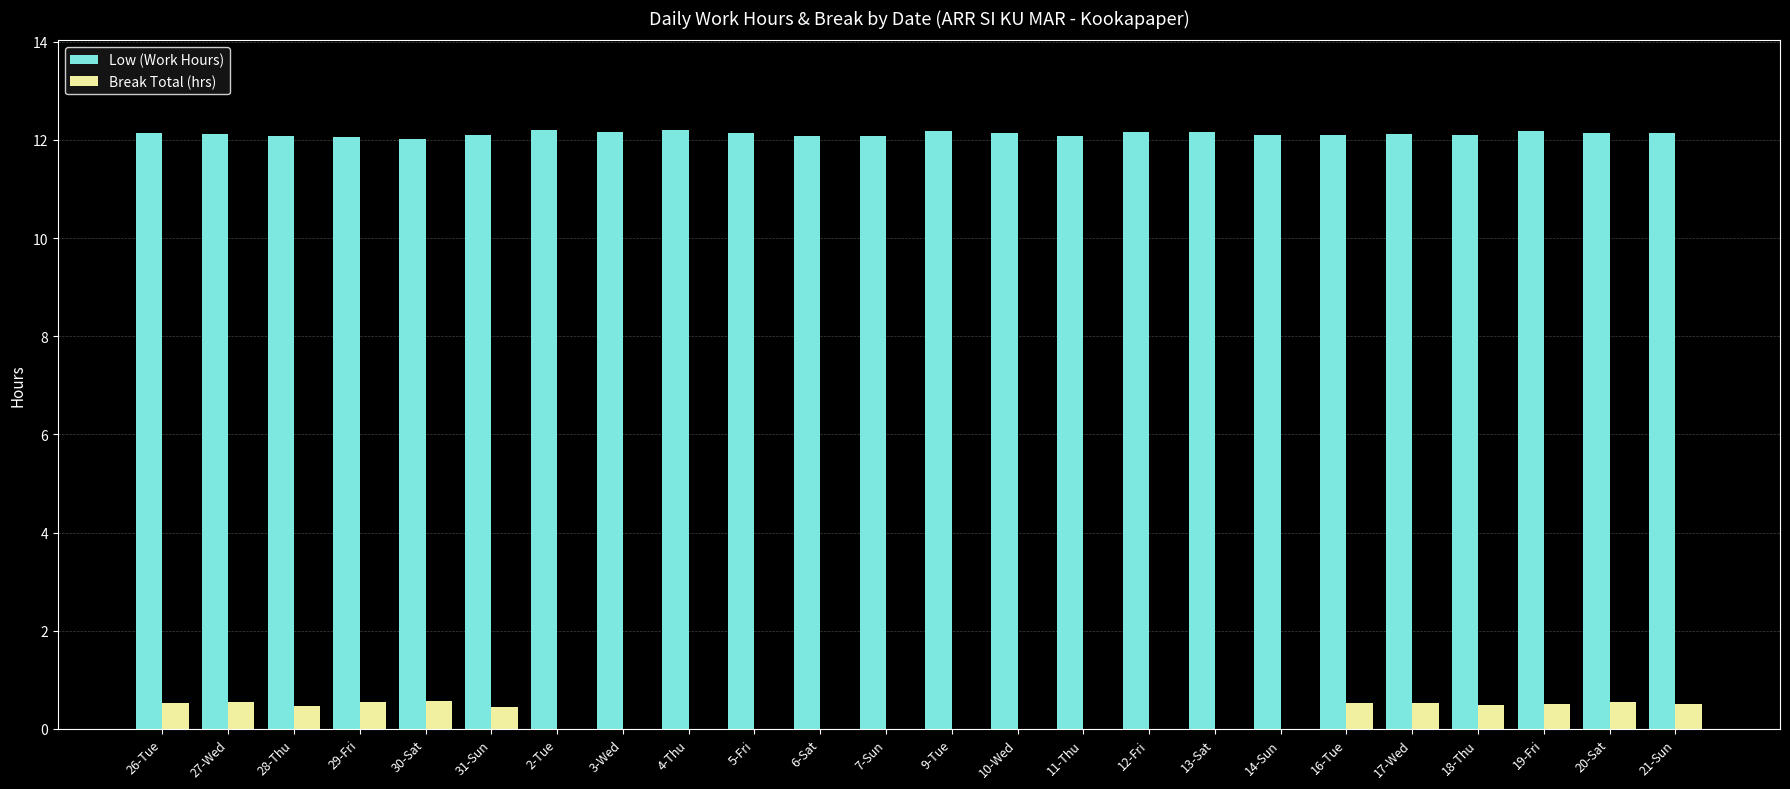

How many categories are shown in the chart?

24